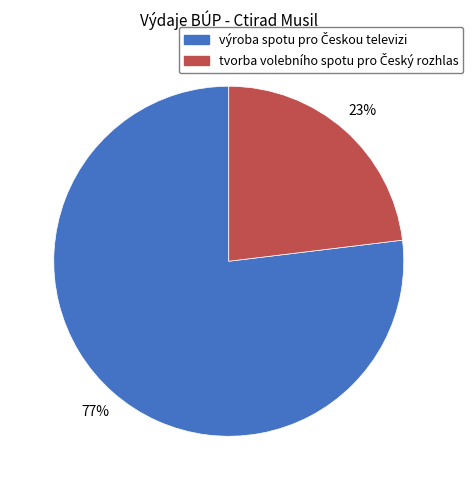

Is there any slice that represents more than half of the pie?

Yes